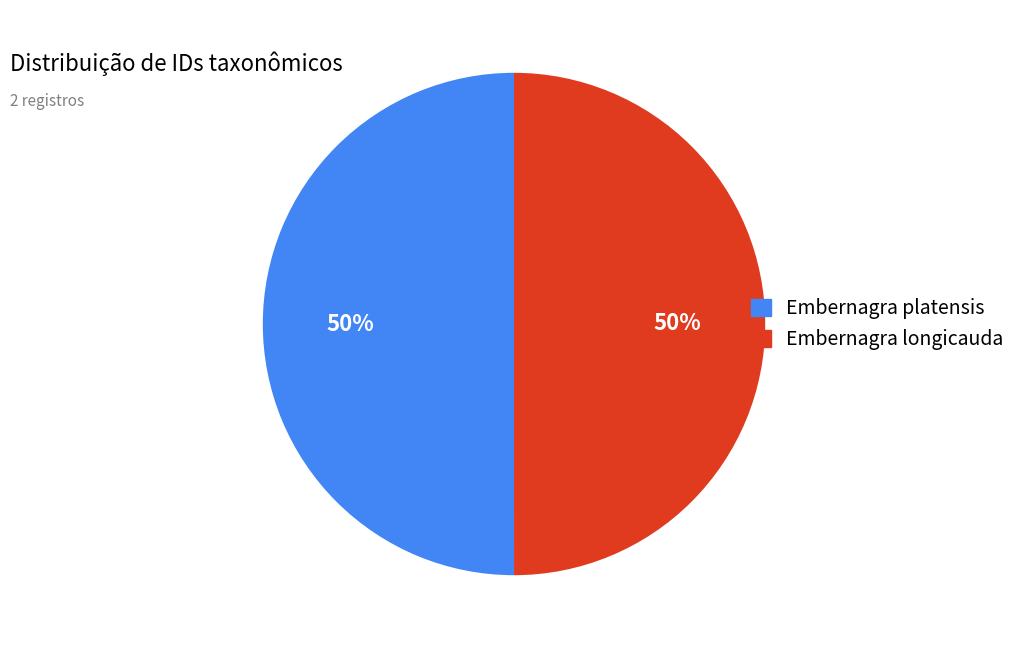

Count the number of slices in the pie.

2